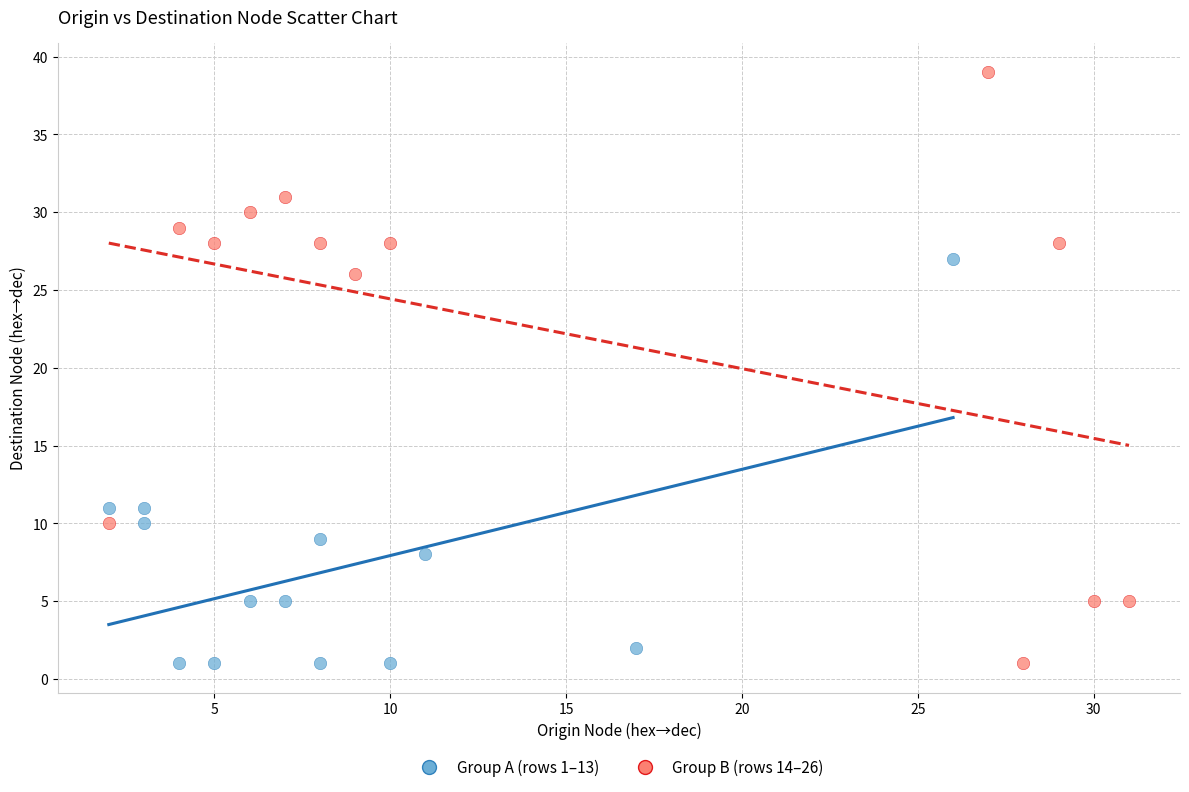

Which series has the widest spread of Y values?

Group B (rows 14–26)